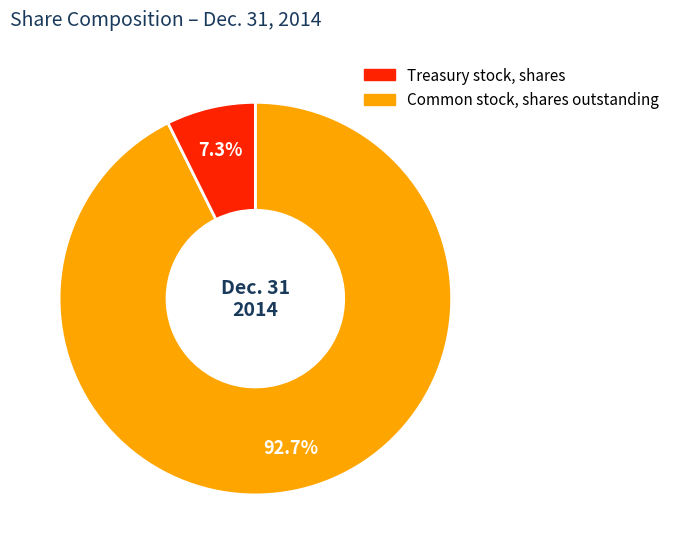

Does any single category account for the majority?

Yes